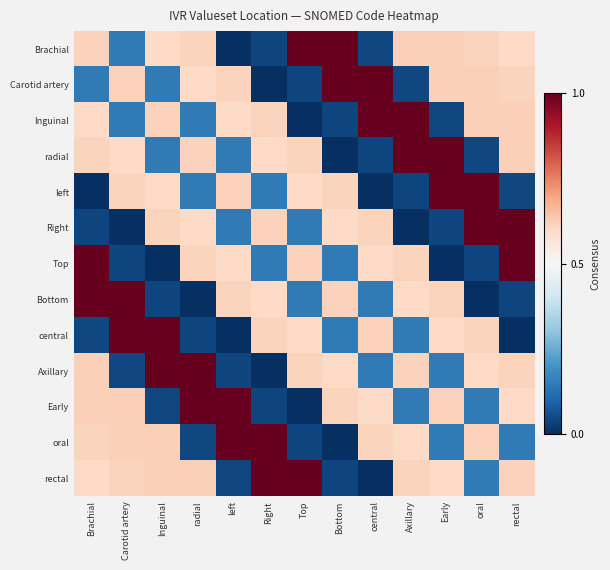

At how many categories does at least one series exceed 0?

13